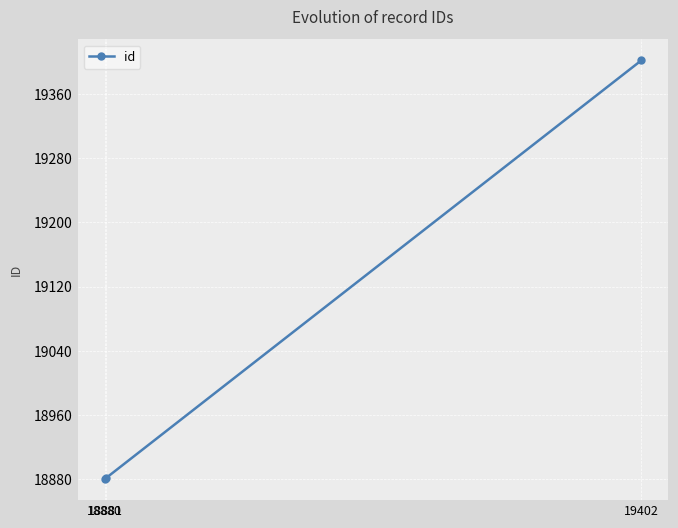

What is the average value?

19054